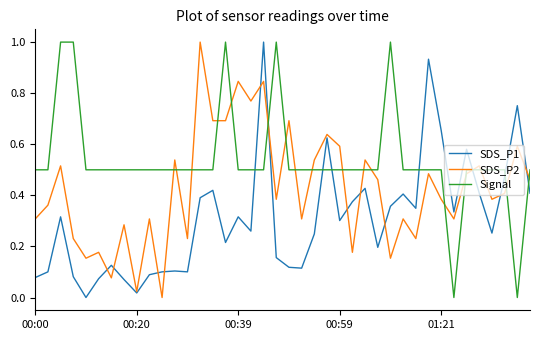

Rank the series by their average value, from lowest to highest.

SDS_P1, SDS_P2, Signal